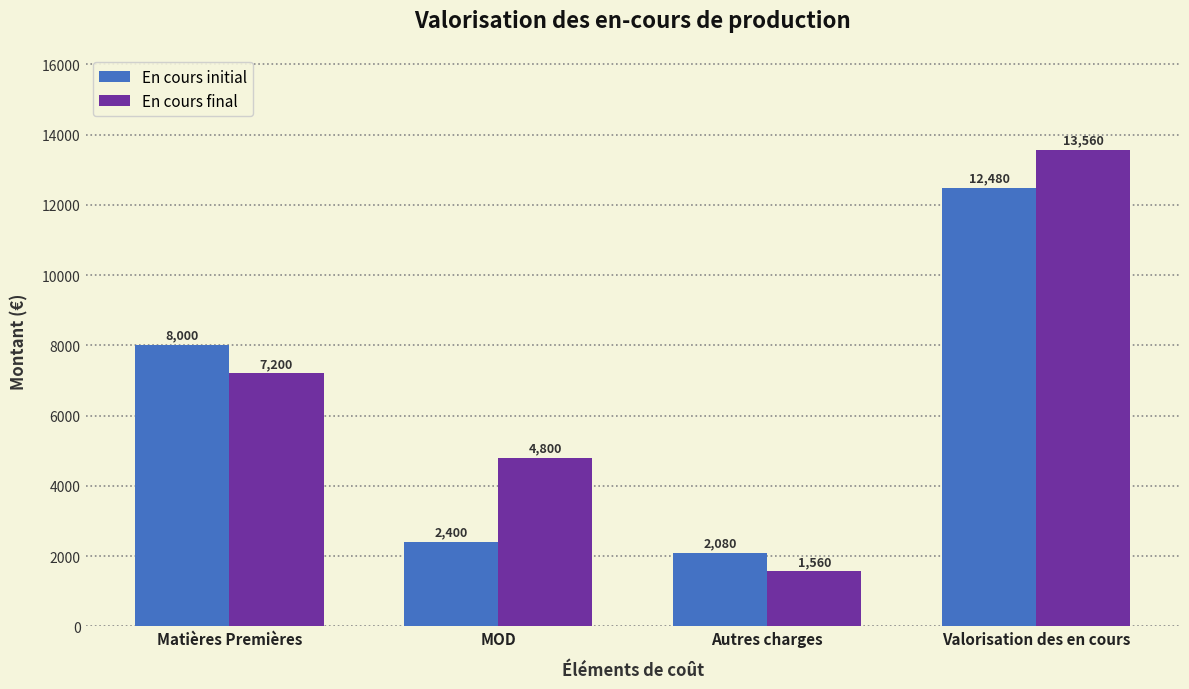

Does the chart contain any negative values?

No